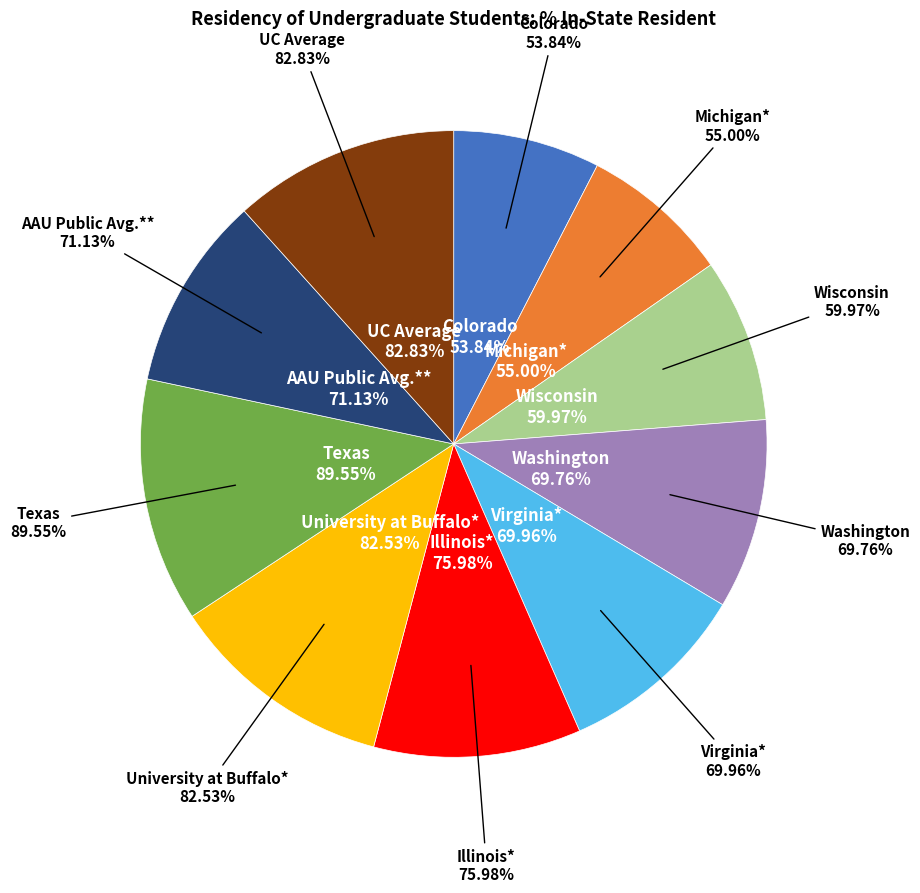

What is the largest slice in the pie chart?

Texas